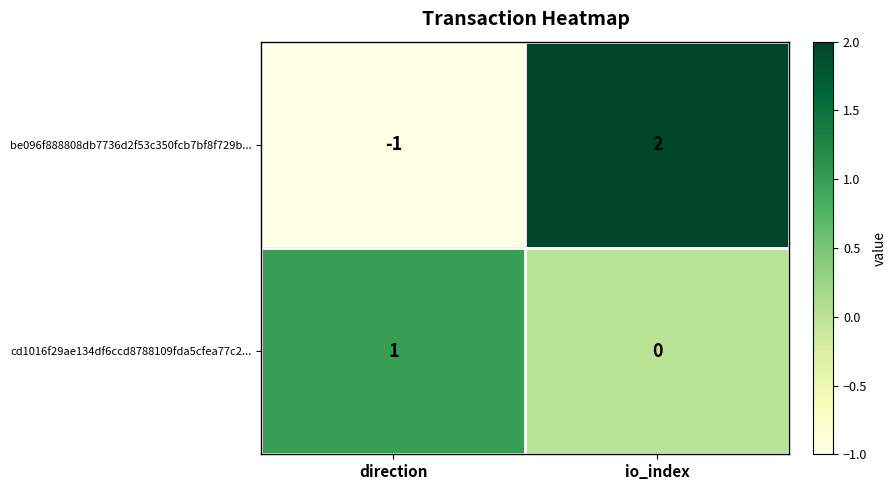

Reading right to left, what are all the values shown in this chart?

be096f888808db7736d2f53c350fcb7bf8f729b...: 2	-1
cd1016f29ae134df6ccd8788109fda5cfea77c2...: 0	1